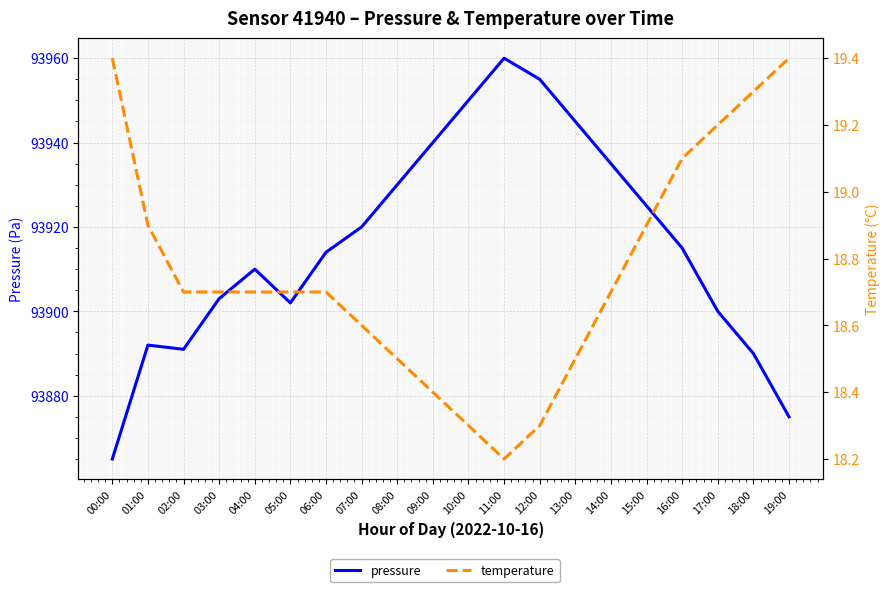

At how many categories does at least one series exceed 5931?

20